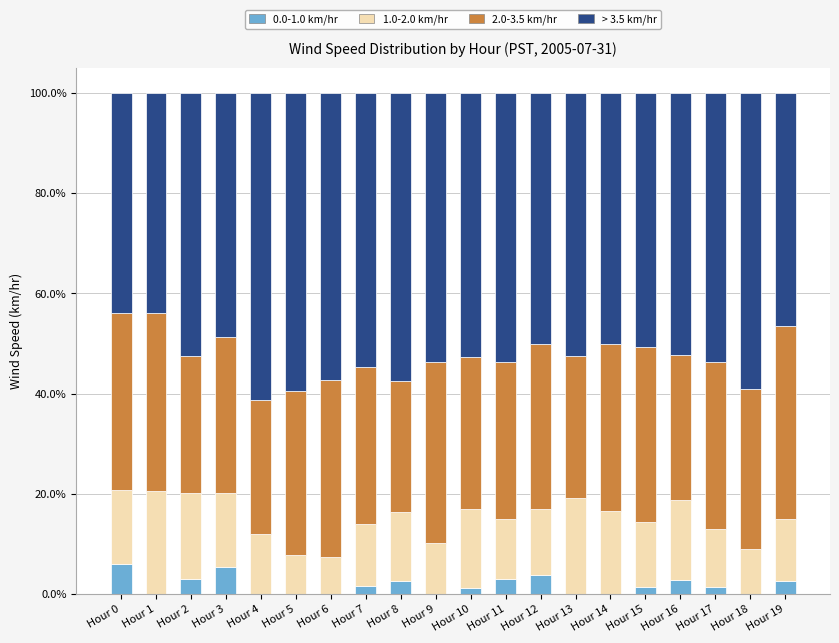

What is the total value across all series at Hour 5?

100.0